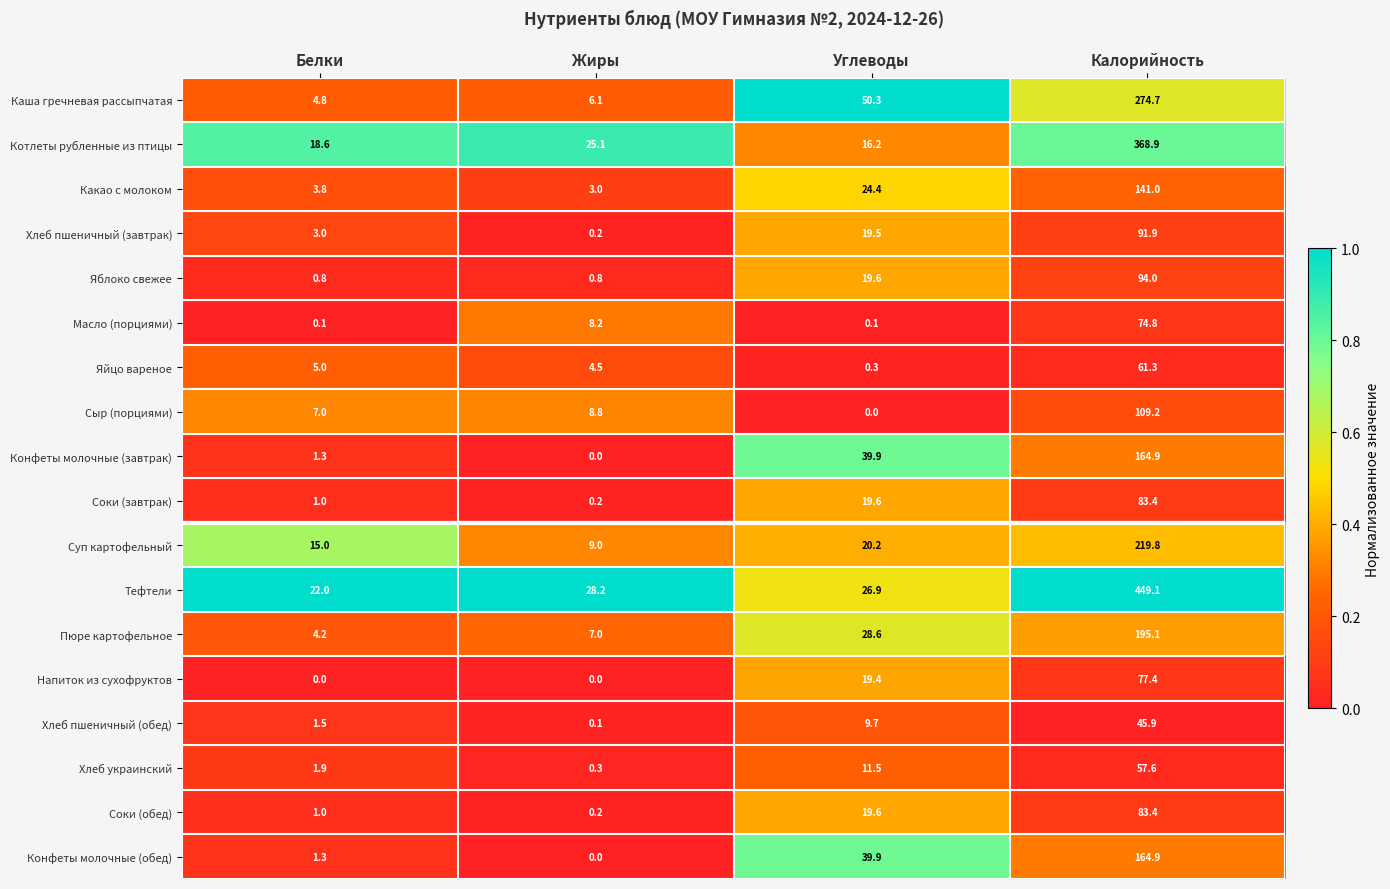

What is the maximum value shown in the chart?

449.1